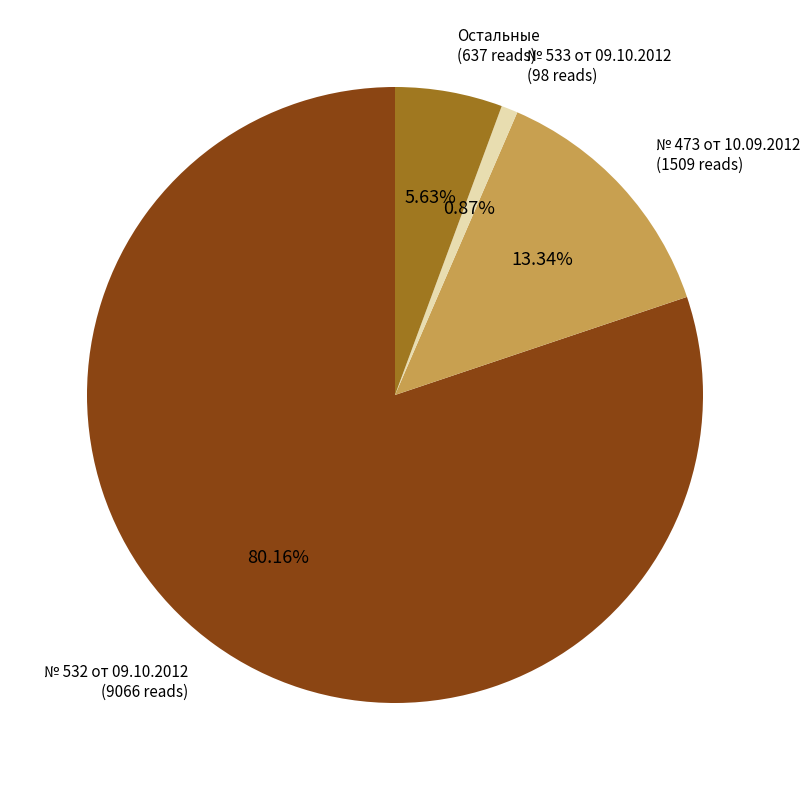

Count the number of slices in the pie.

4